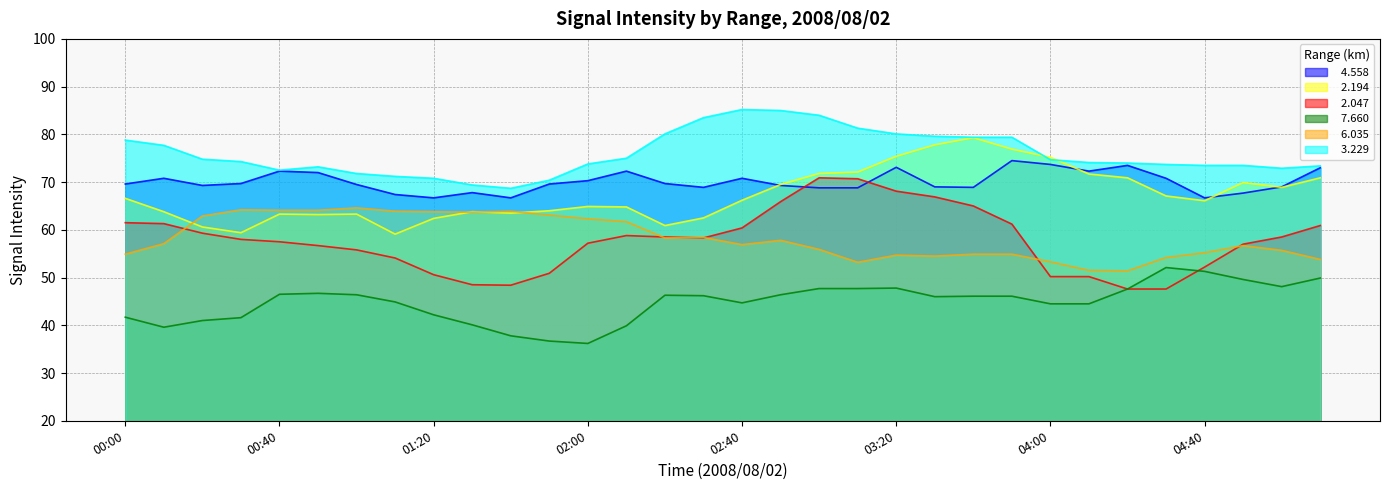

What is the sum of the   3.229 values at 04:20 and 00:40?

146.5